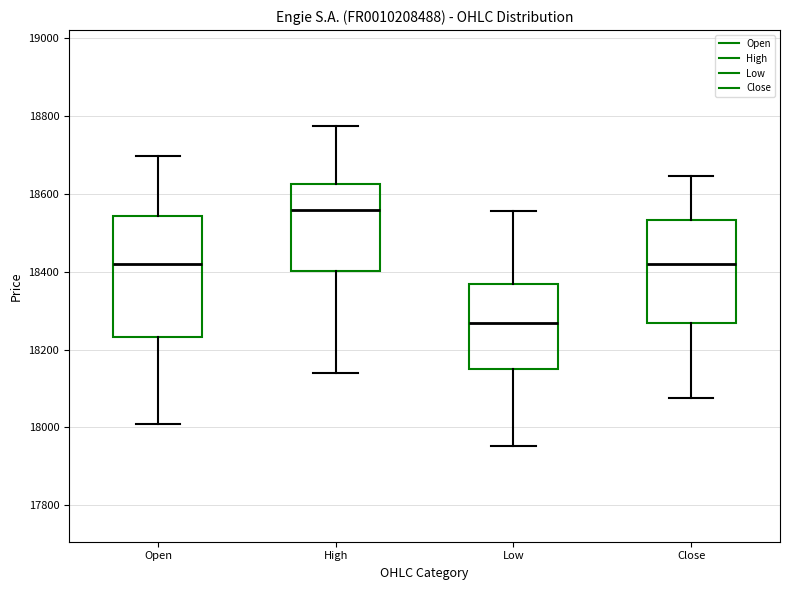

Which box has the highest median line?

High